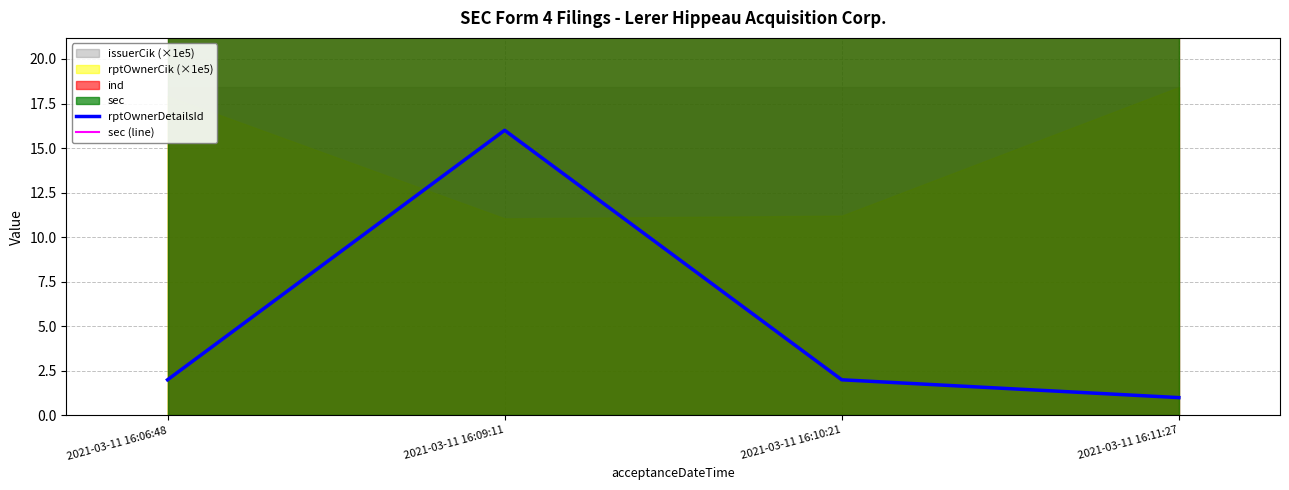

Is it true that sec (line) equals 24 at 2021-03-11 16:09:11?

True